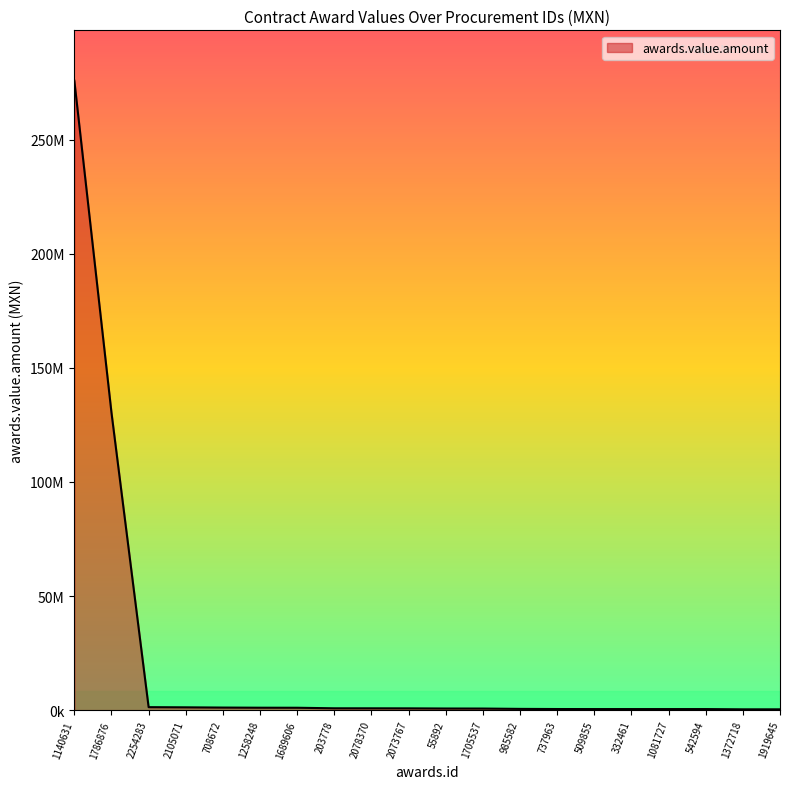

What is the greatest value displayed?

275853500.0